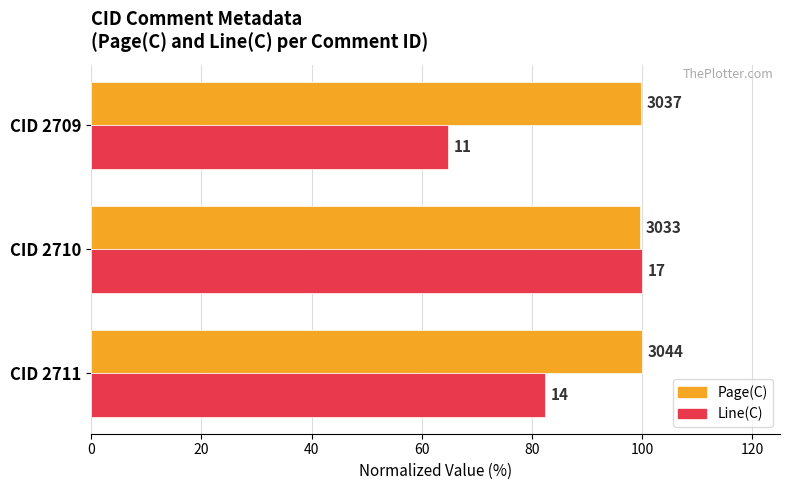

What is the difference between the maximum and minimum values in the Page(C) series?

0.4